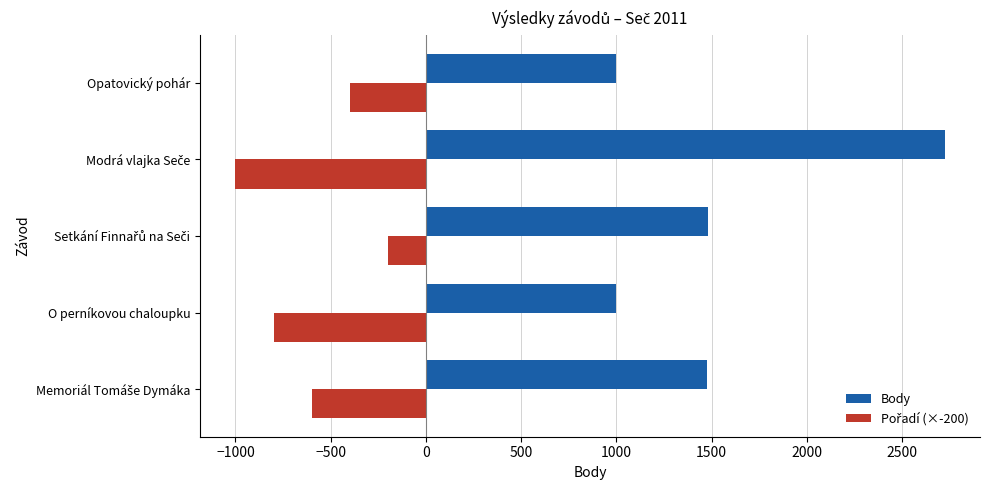

What is the average value of the Body series?

1535